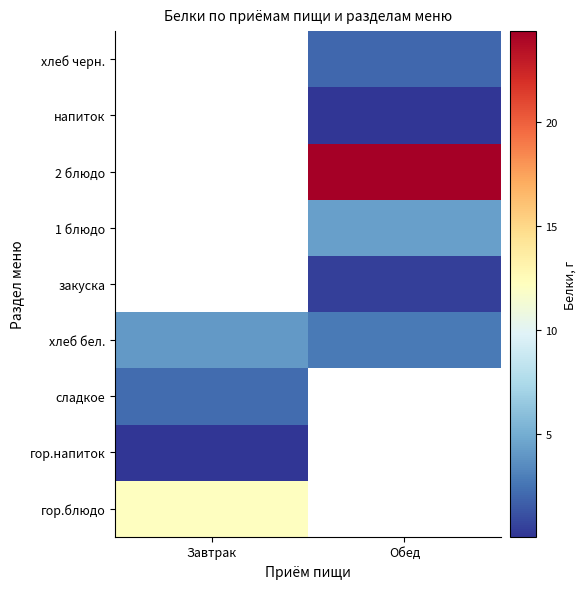

What is the greatest value displayed?

24.4